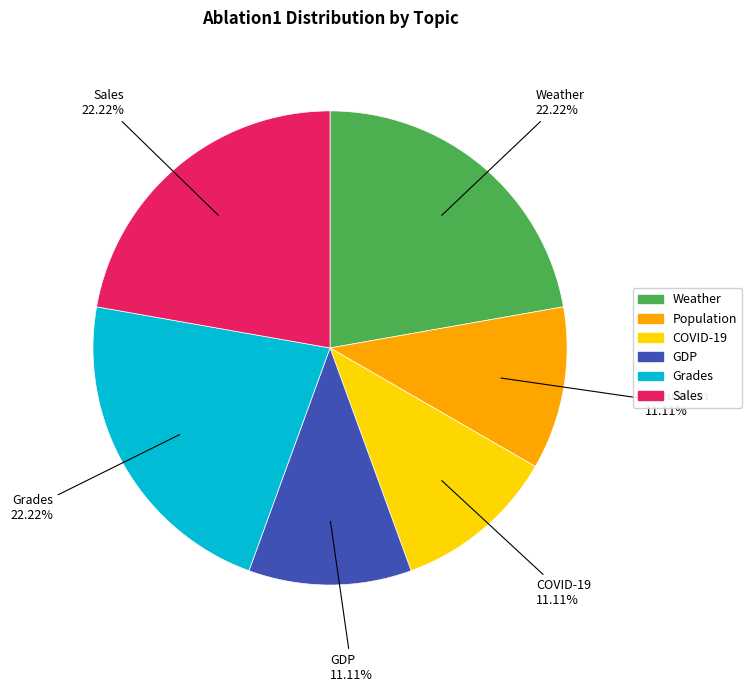

Between COVID-19 and Sales, which is larger?

Sales